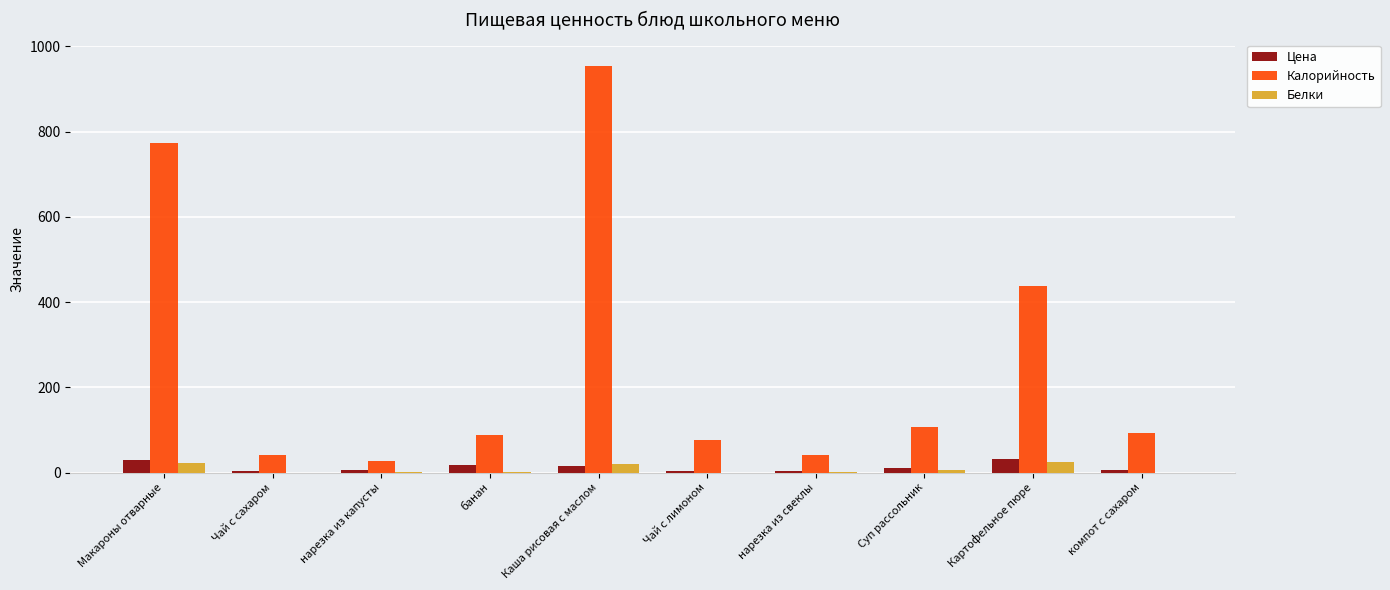

Which category has the highest value in the Калорийность series?

Каша рисовая с маслом